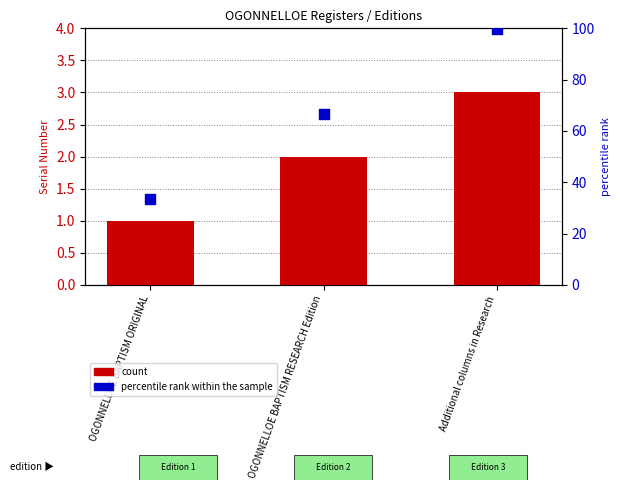

Which series contains the highest Y value?

percentile rank within the sample